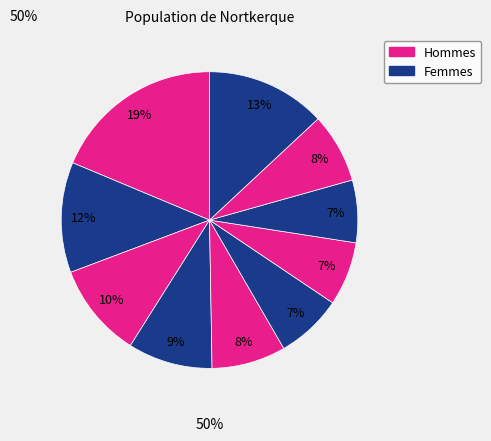

Count the number of slices in the pie.

10